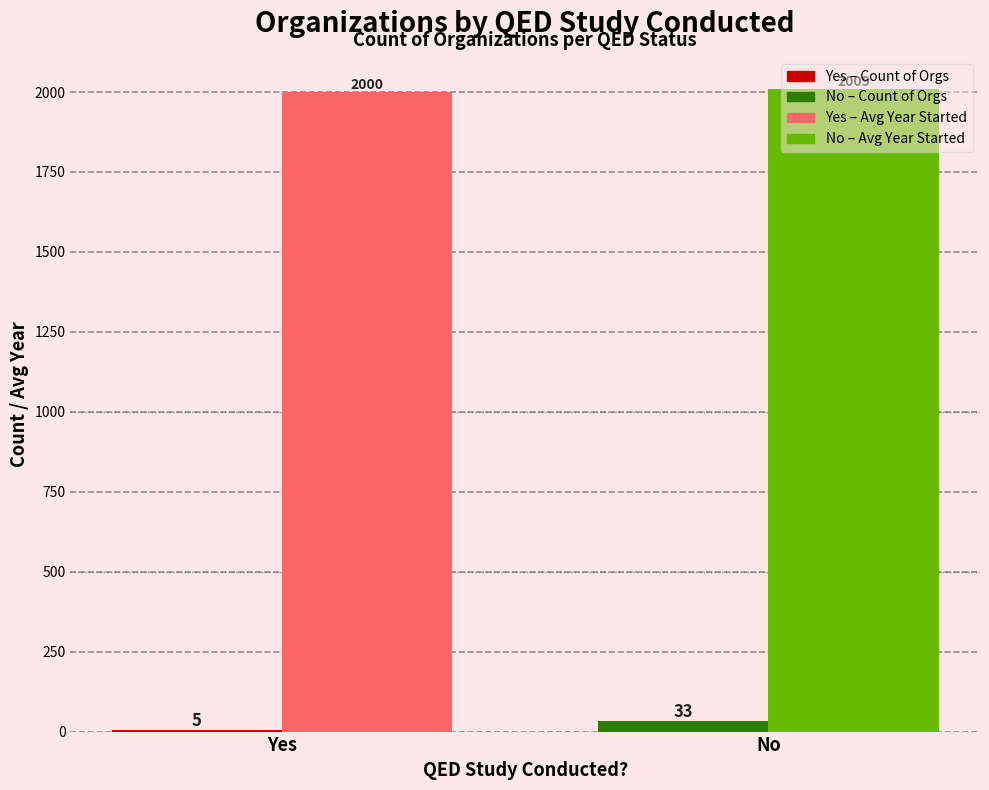

At which category is the sum across all series the highest?

No